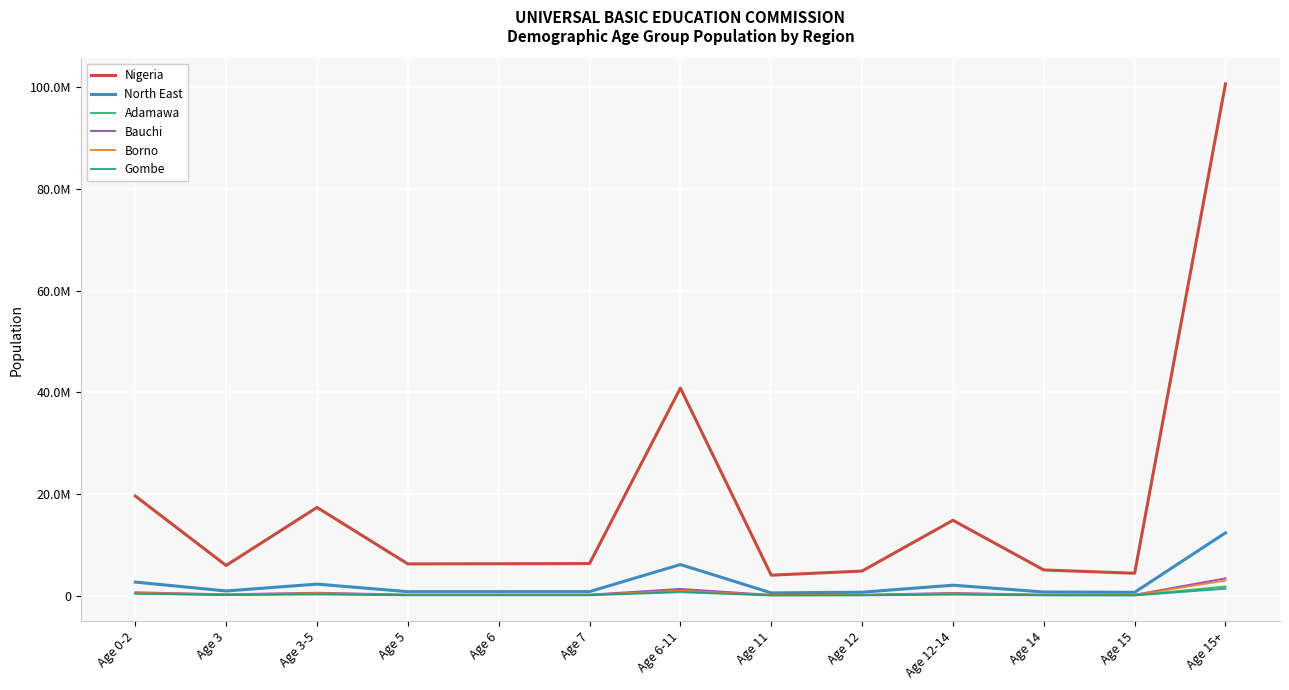

Does the chart display data point markers on the line(s)?

No